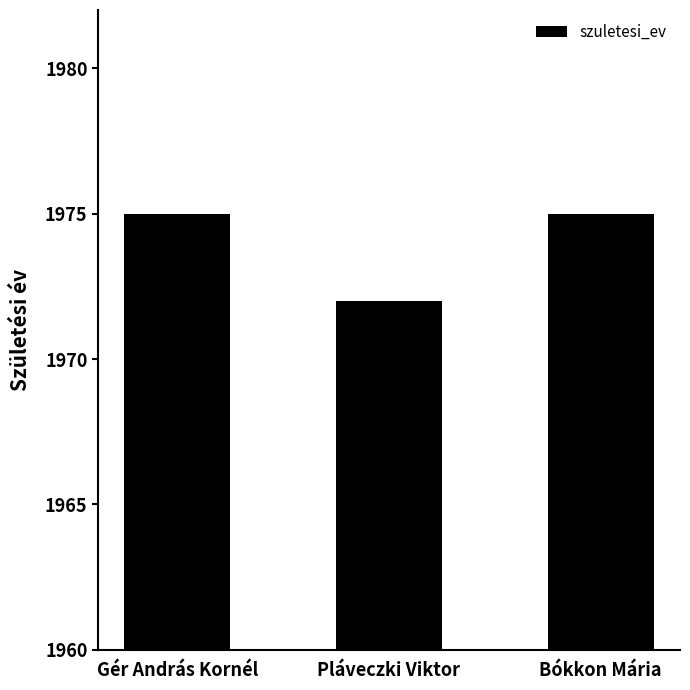

What is the ratio of the value at Gér András Kornél to the value at Pláveczki Viktor?

1.0